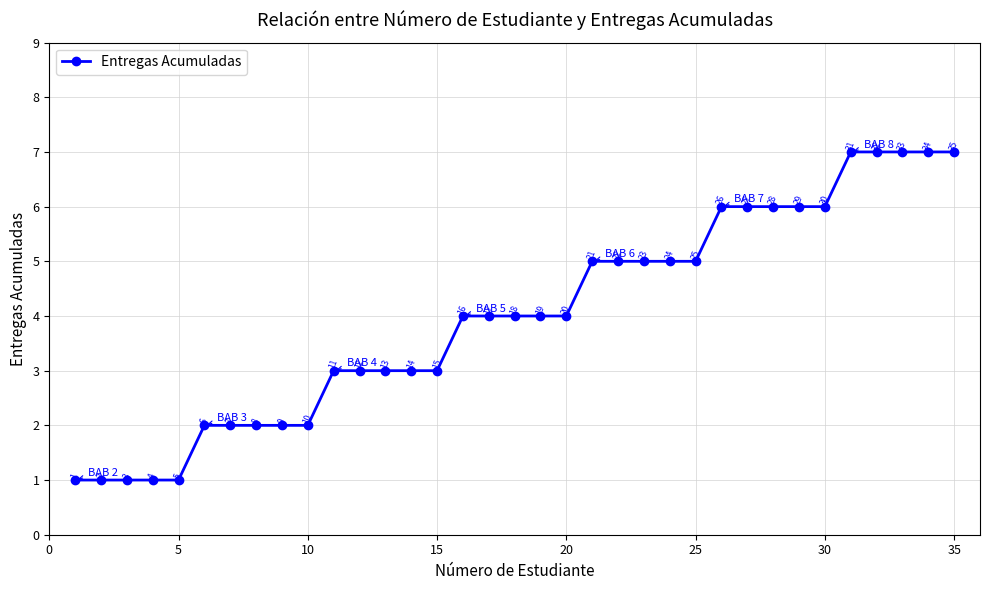

What is the maximum value shown in the chart?

7